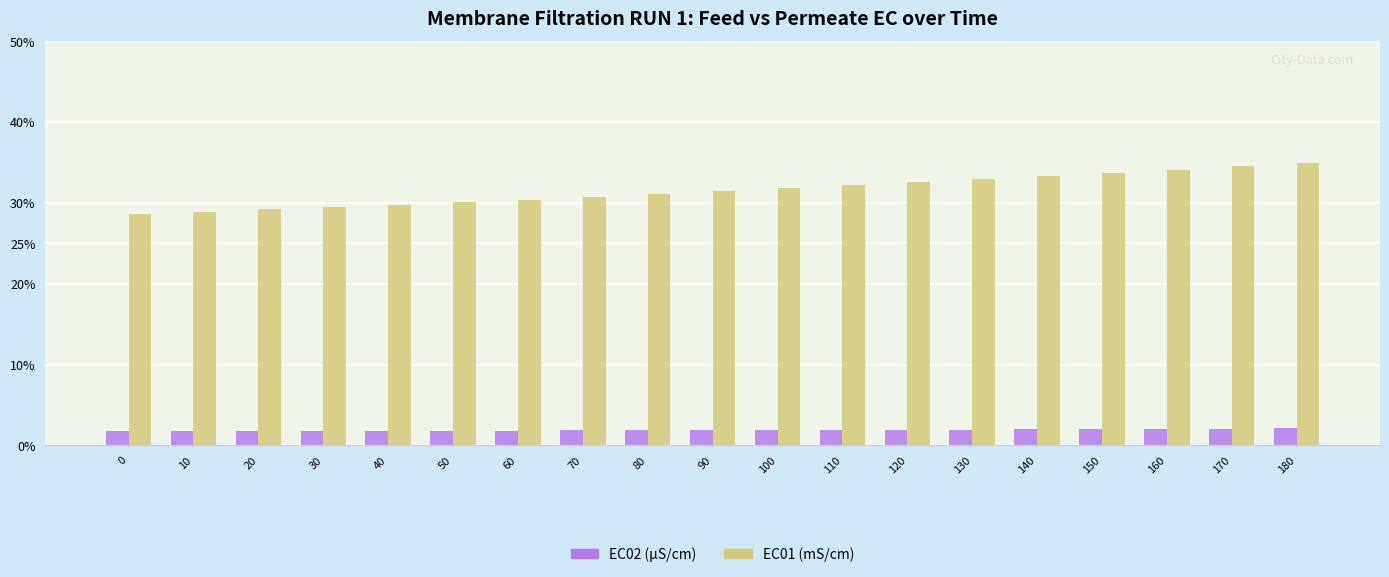

What is the difference between the EC01 (mS/cm) values at 120 and 60?

2.1